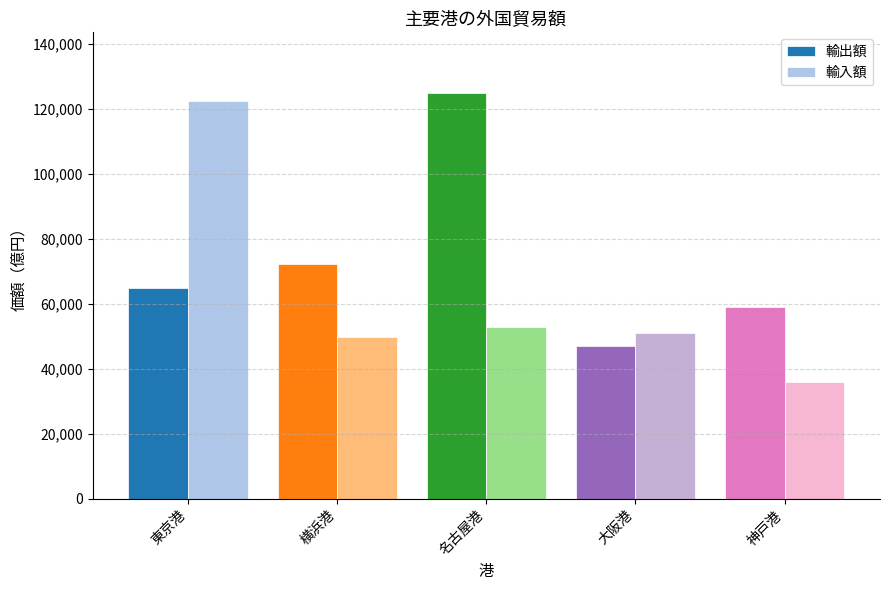

At how many categories does at least one series exceed 104647?

2